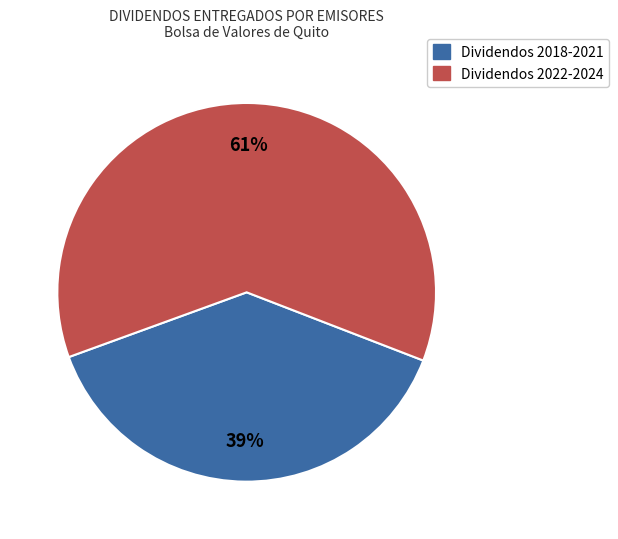

What is the ratio of the value at Dividendos 2022-2024 to the value at Dividendos 2018-2021?

1.6